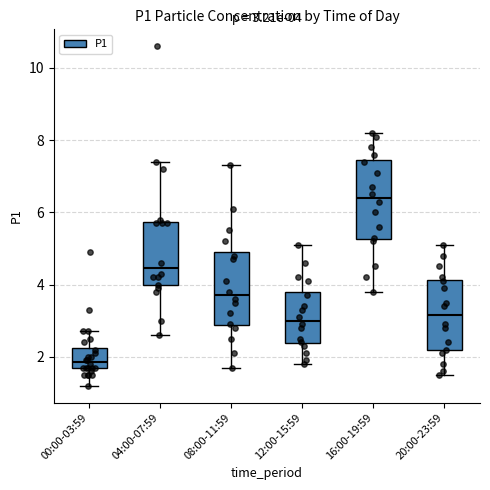

Which box's median line is the highest?

16:00-19:59